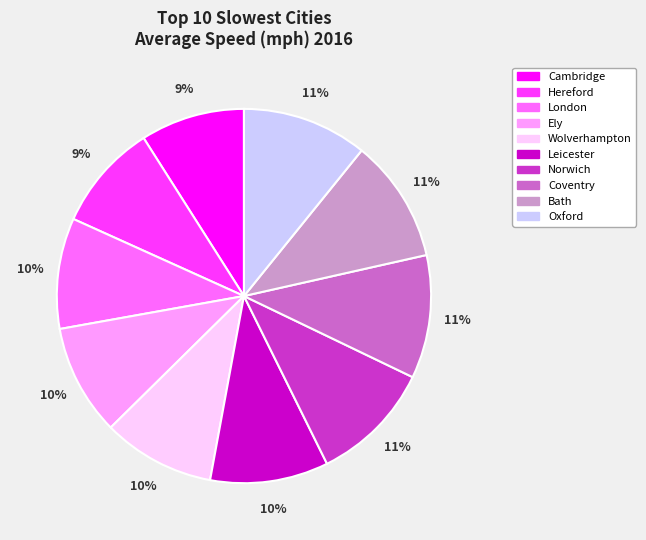

To the nearest percent, what is the combined percentage of Hereford and Norwich?

20%